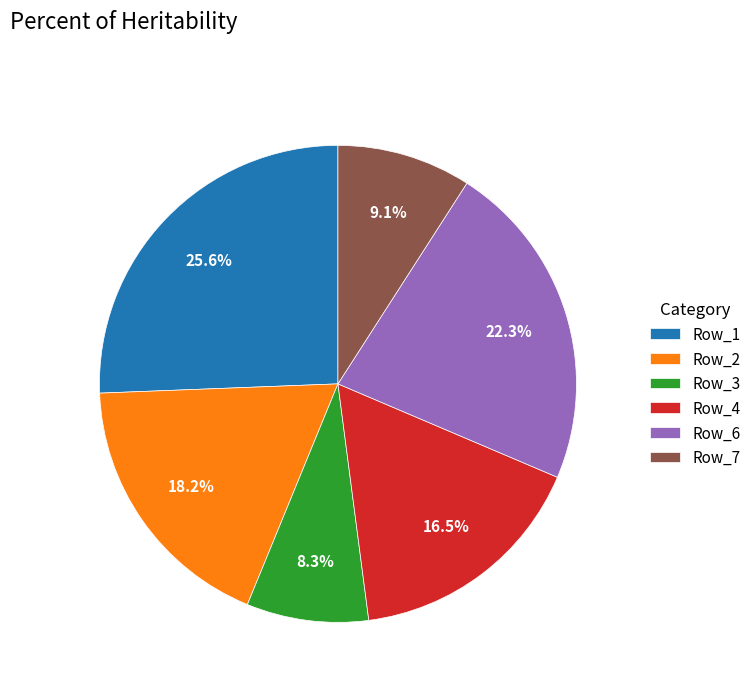

What is the smallest slice in the pie chart?

Row_3